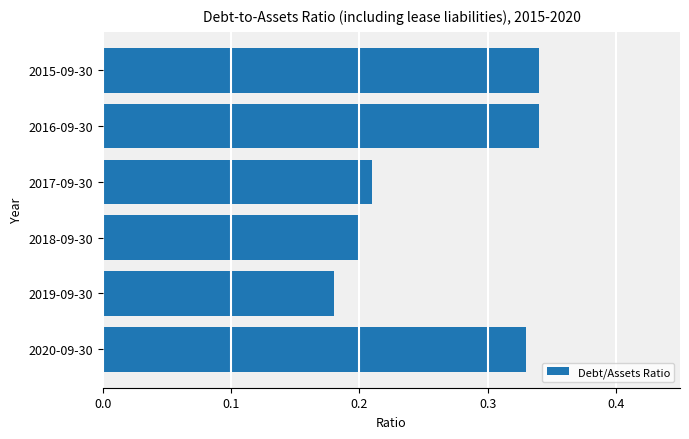

At which label is the value closest to 0?

2019-09-30